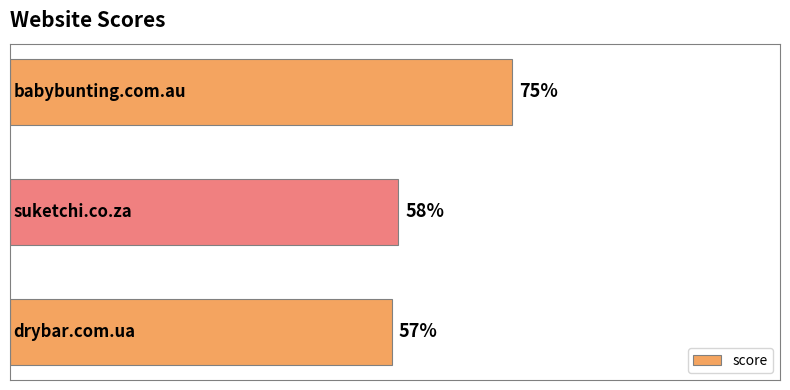

Are the bars horizontal?

Yes